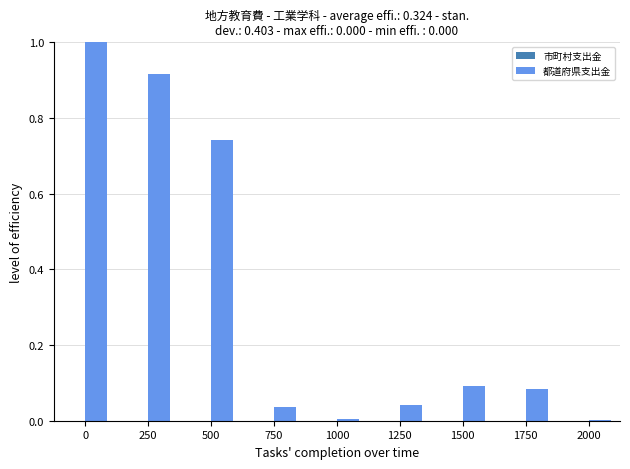

What is the maximum value shown in the chart?

1.0